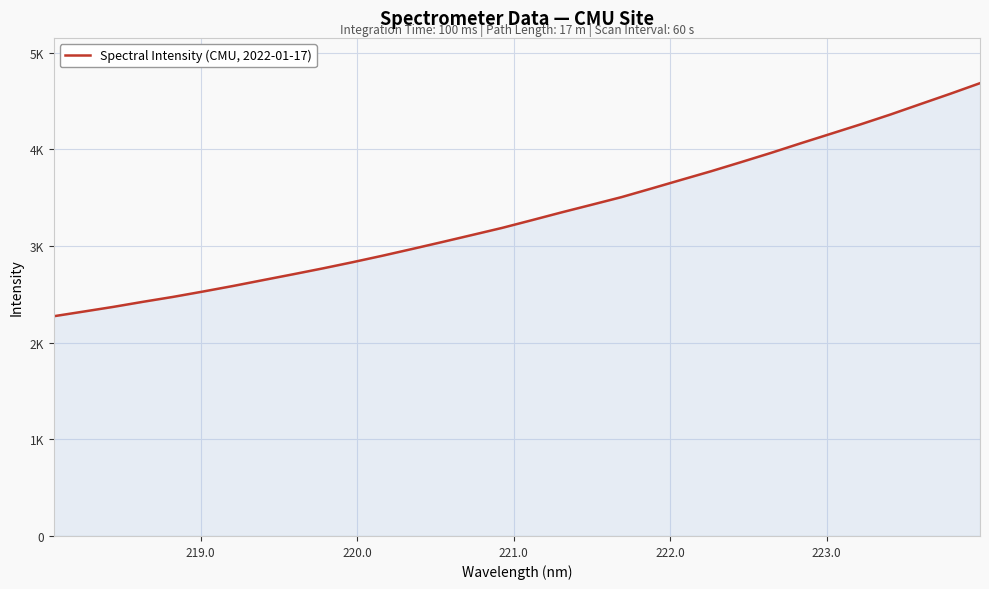

Is this an area chart (filled region under the line)?

Yes